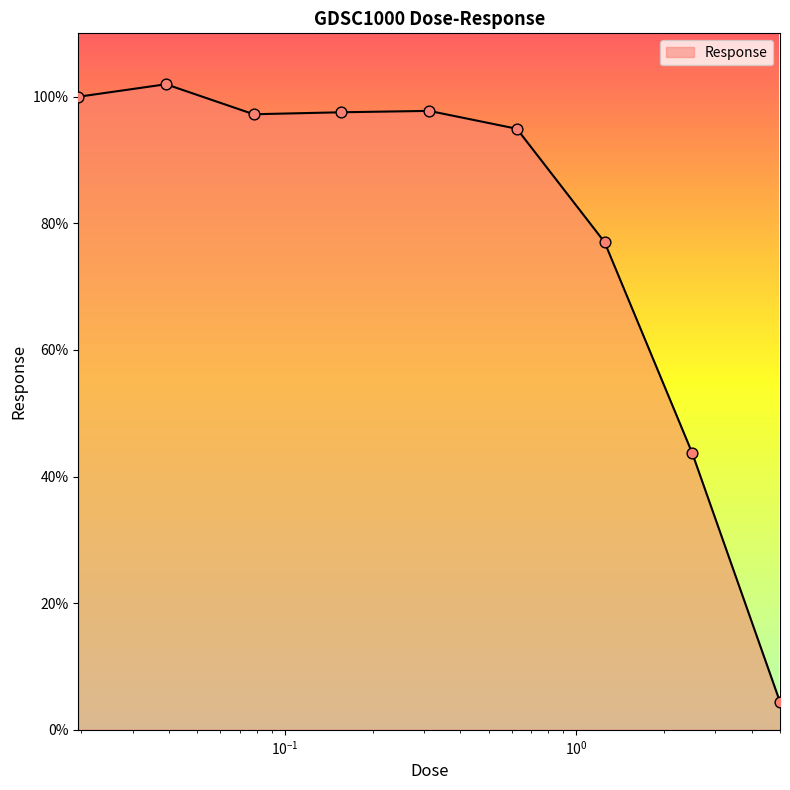

What is the difference between the maximum and minimum values?

97.6